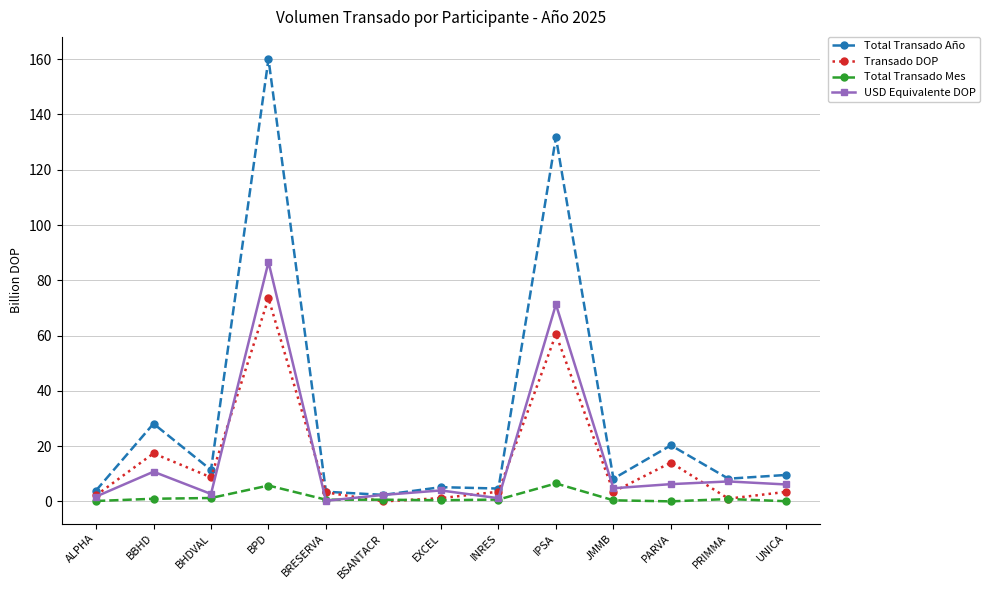

Which series has the widest spread of values?

Total Transado Año